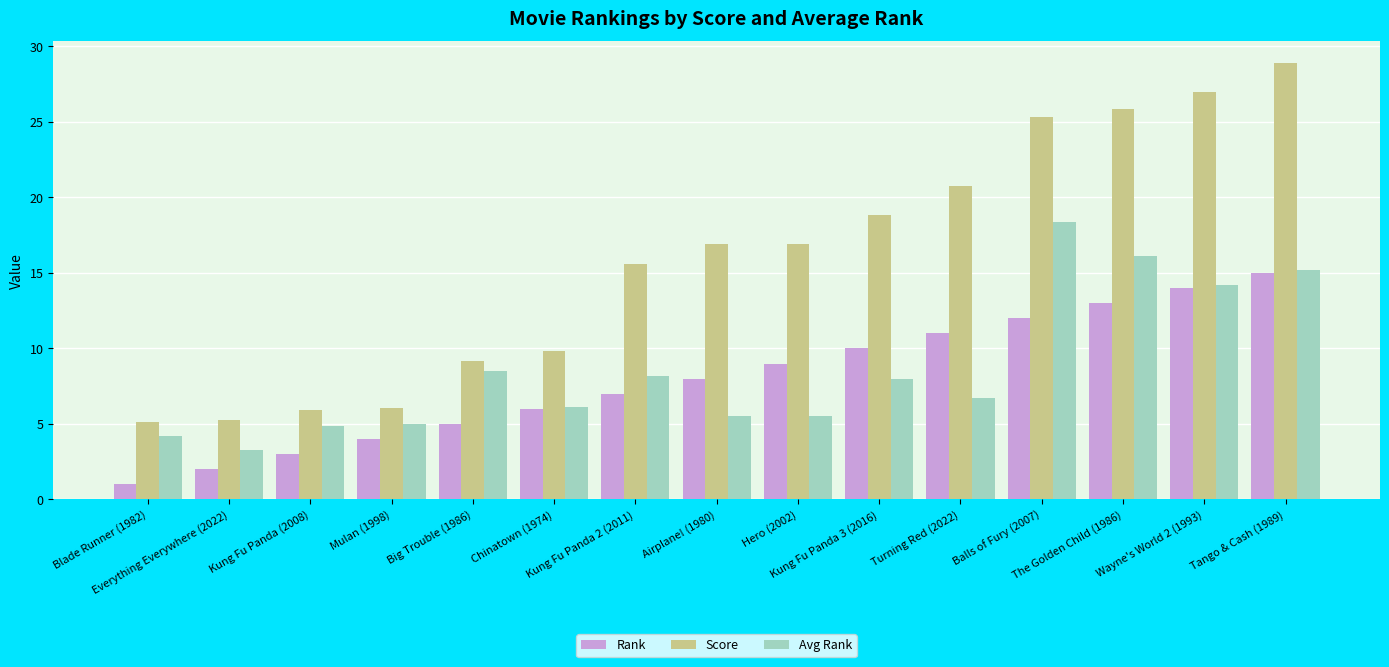

What is the average value of the Score series?

15.8